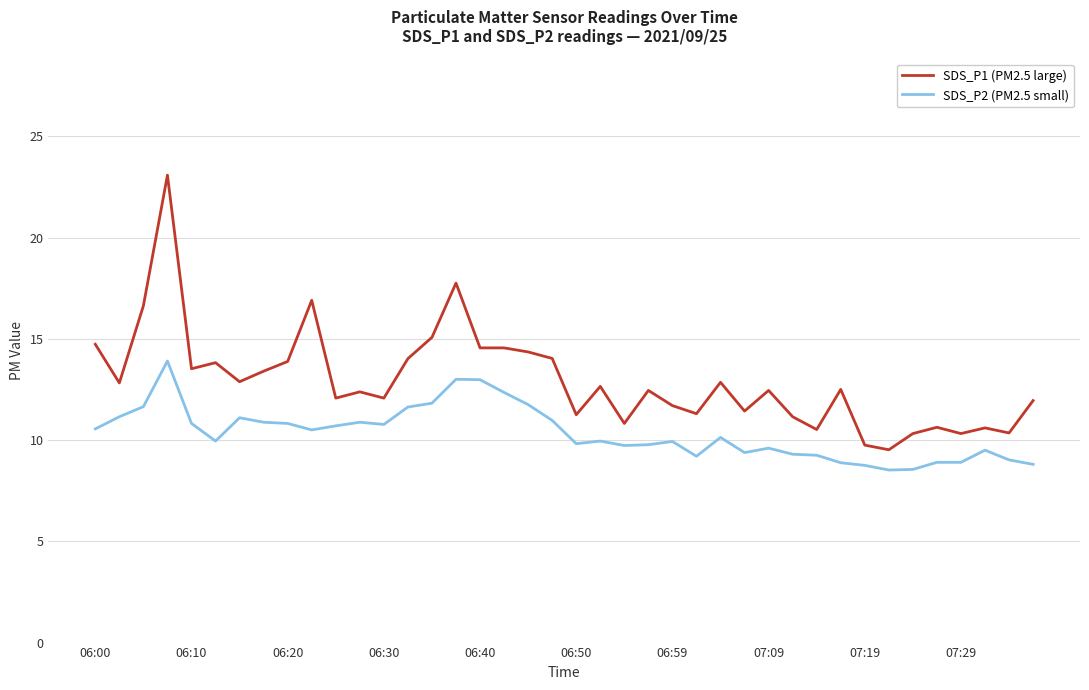

List the series in order of their overall mean, lowest first.

SDS_P2 (PM2.5 small), SDS_P1 (PM2.5 large)